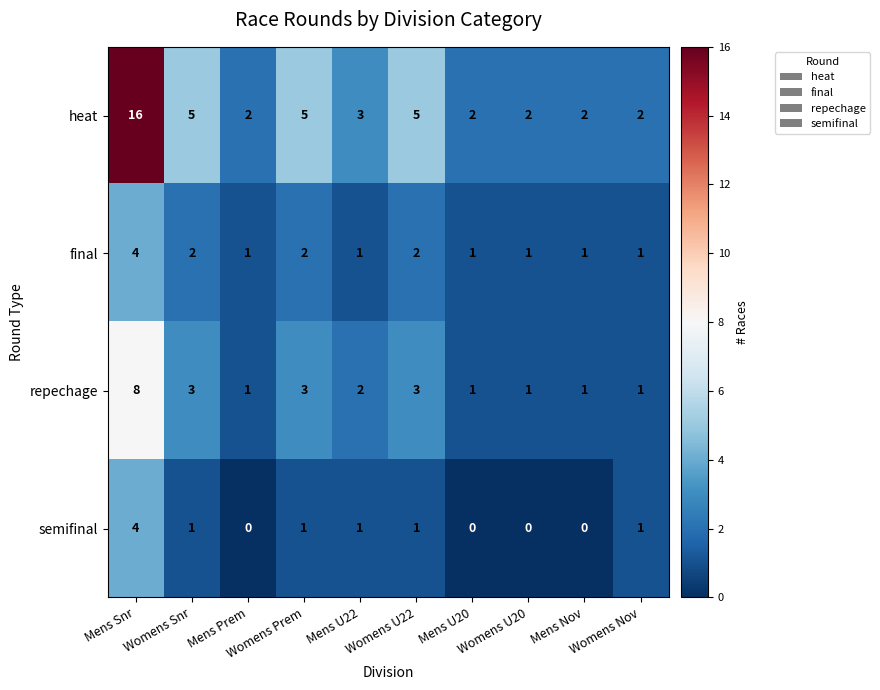

Which series has the widest spread of values?

heat